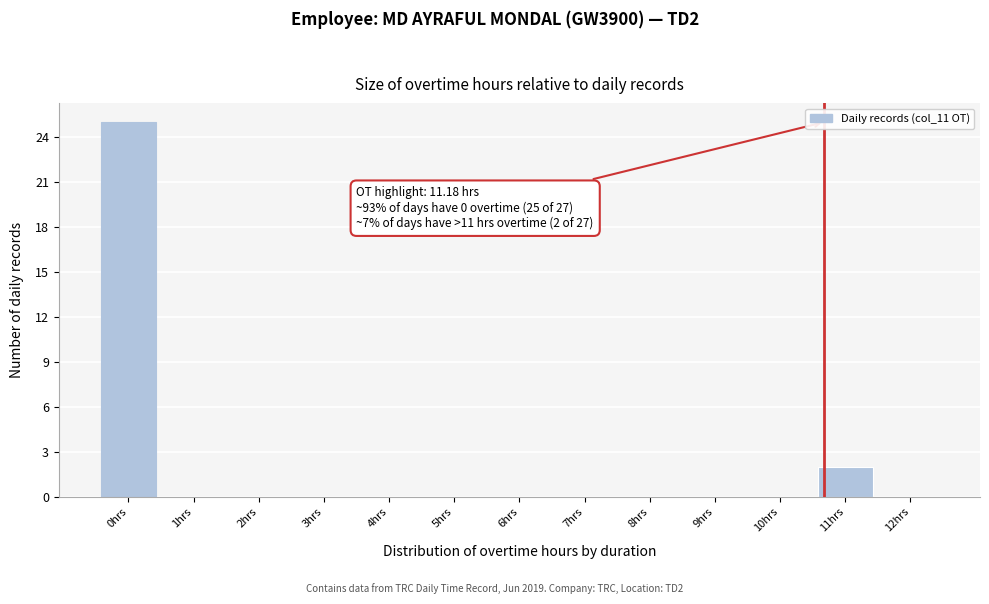

Reading left to right, what are all the values shown in this chart?

0hrs=25	1hrs=0	2hrs=0	3hrs=0	4hrs=0	5hrs=0	6hrs=0	7hrs=0	8hrs=0	9hrs=0	10hrs=0	11hrs=2	12hrs=0